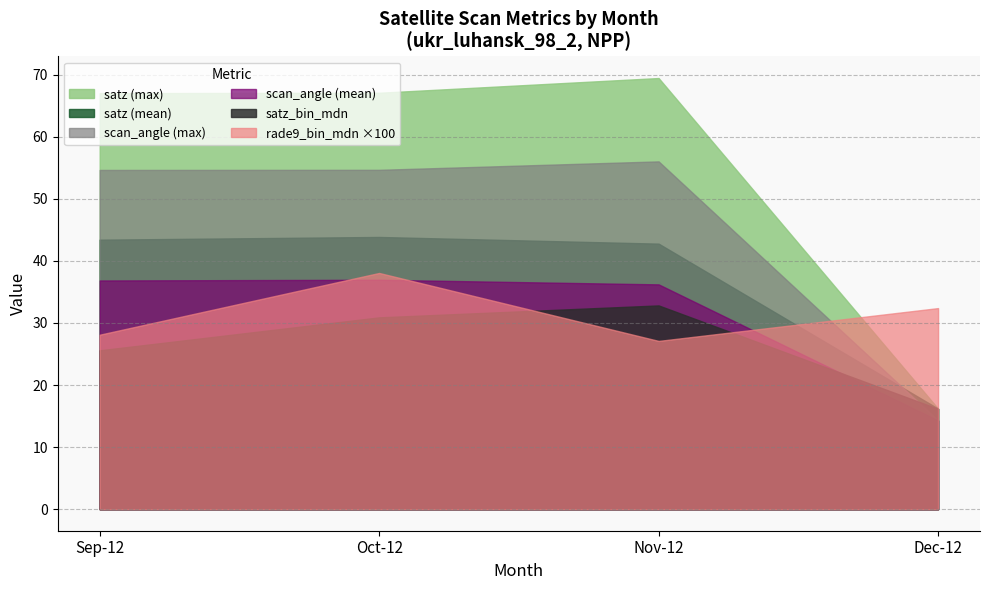

List the labels in order of satz_bin_mdn value, smallest first.

Dec-12, Sep-12, Oct-12, Nov-12